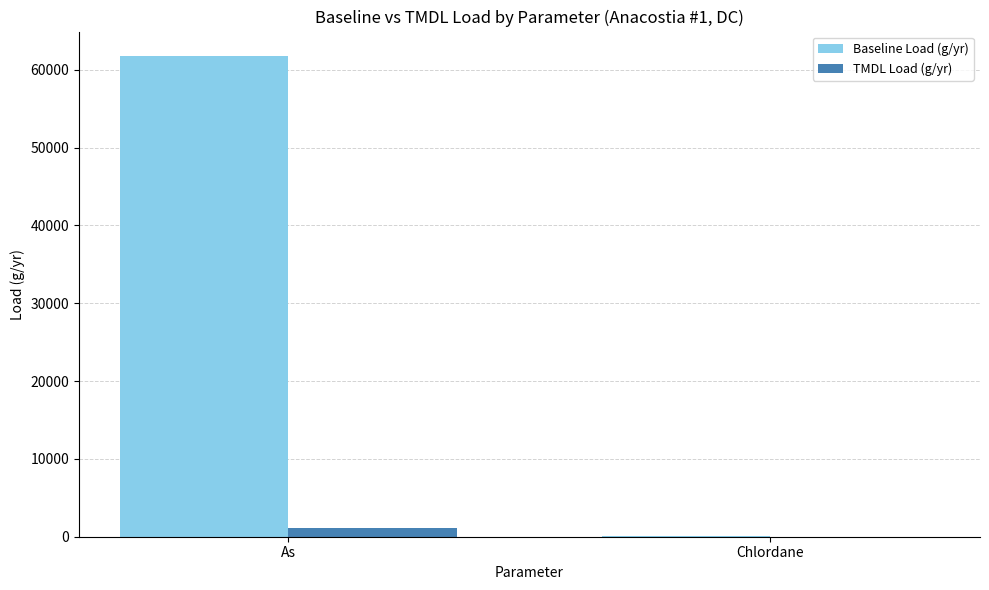

What is the greatest value displayed?

61814.1